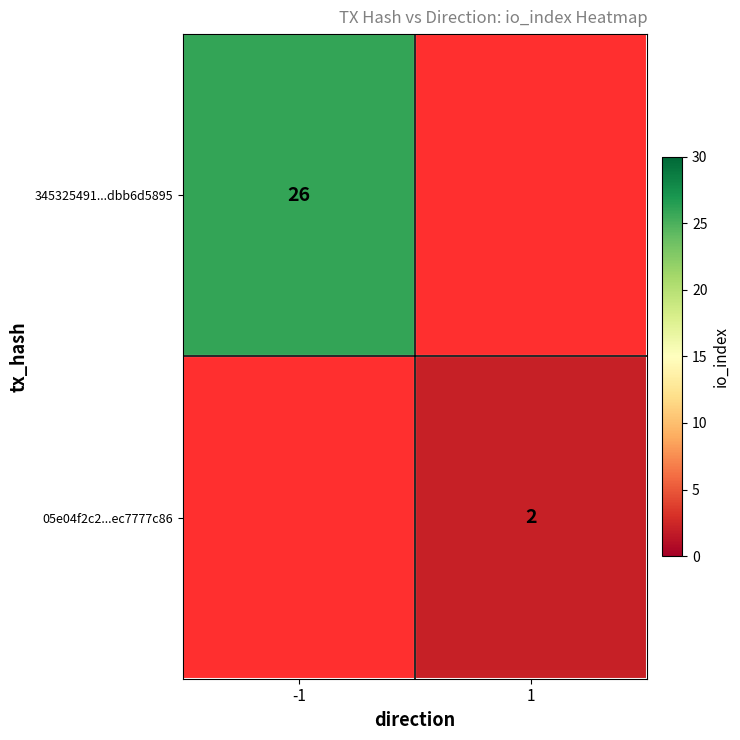

Is it true that 05e04f2c2...ec7777c86 equals 3 at 1?

False